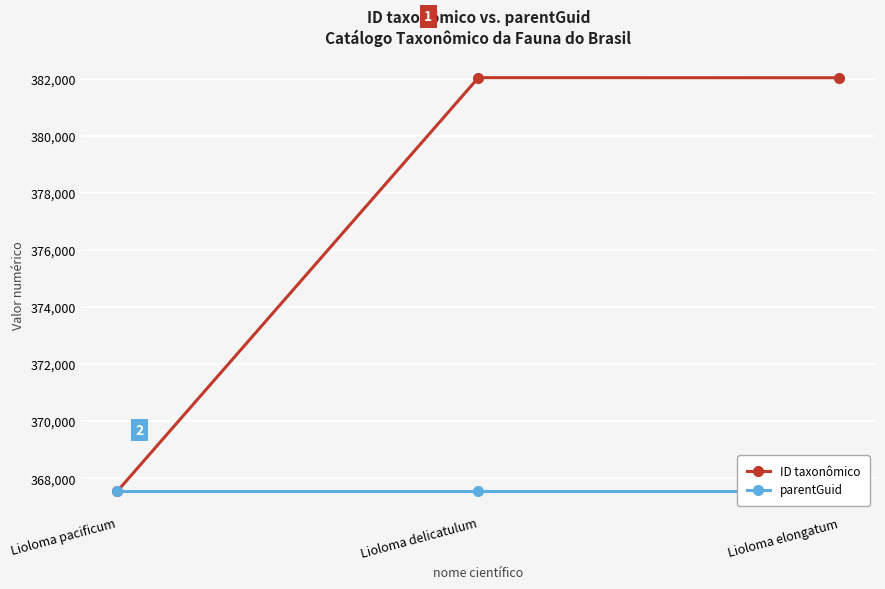

Rank the series by their maximum value, from highest to lowest.

ID taxonômico, parentGuid